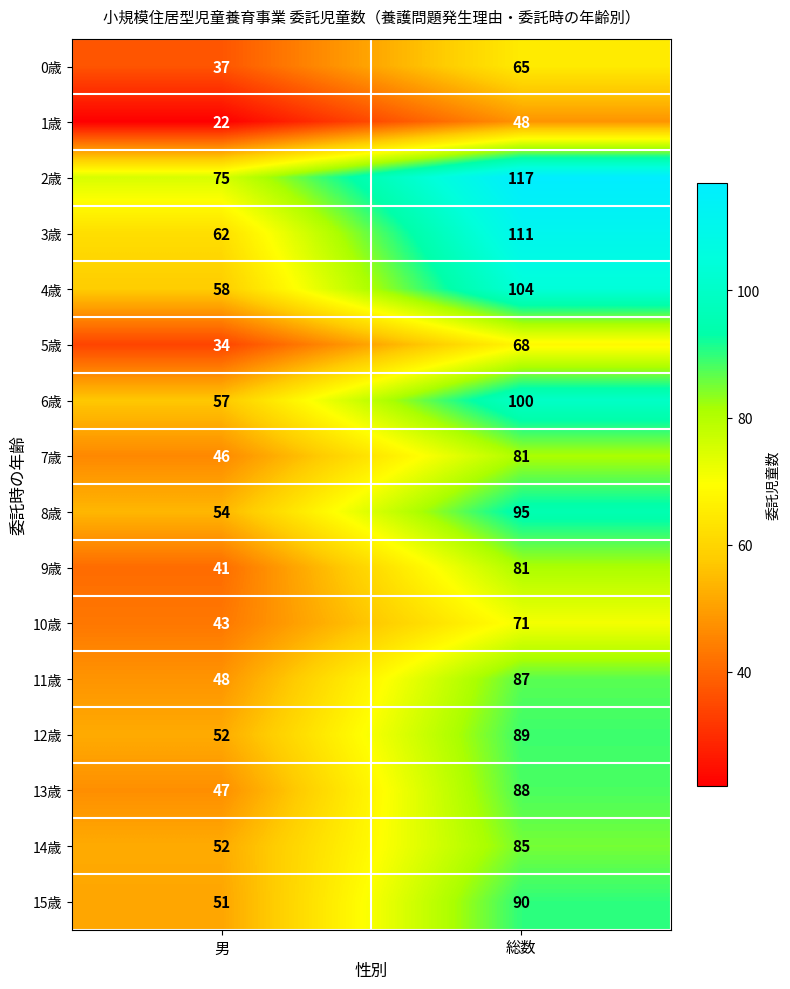

What is the greatest value displayed?

117